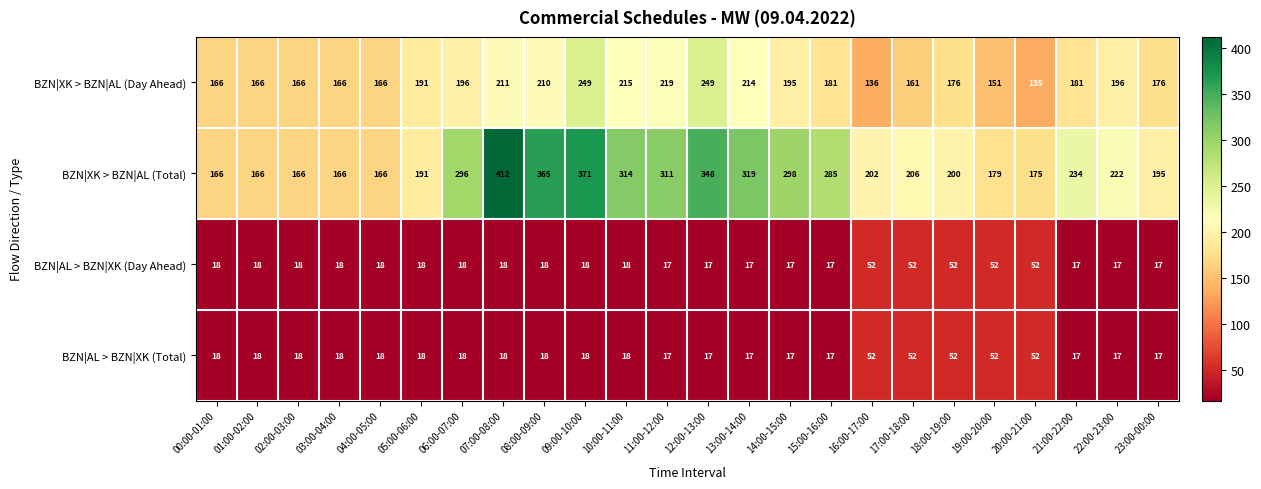

What is the maximum value shown in the chart?

412